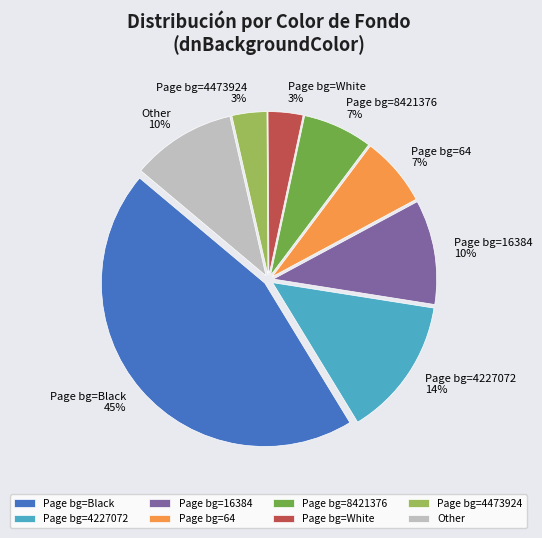

Combined, do Page bg=4473924 and Page bg=64 account for over 50%?

No